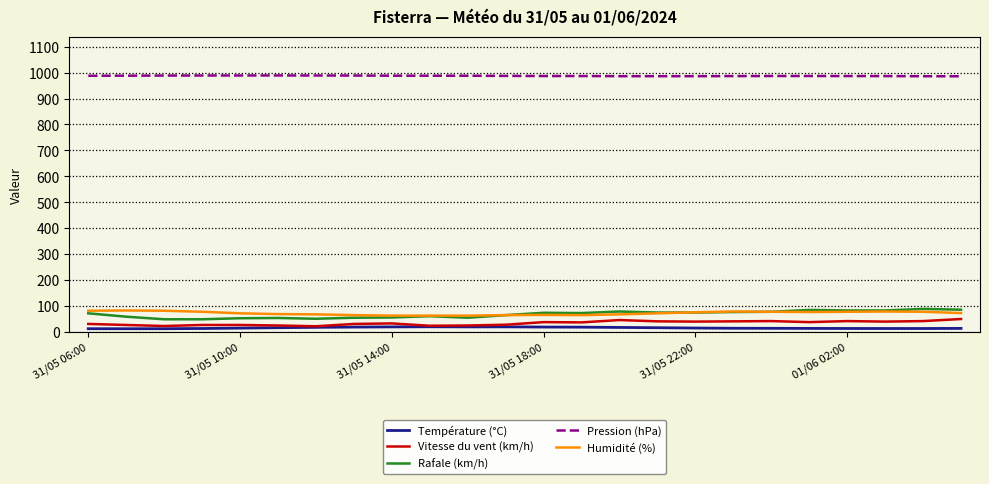

What is the maximum value shown in the chart?

989.3